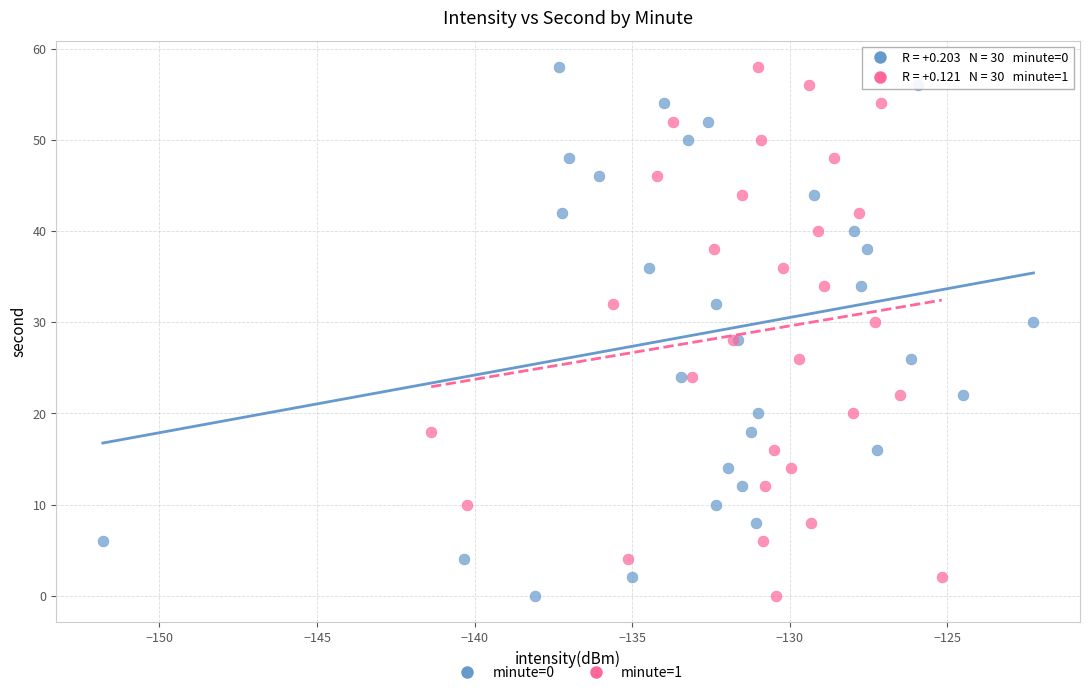

What are all the series names shown in the legend?

minute=0, minute=1